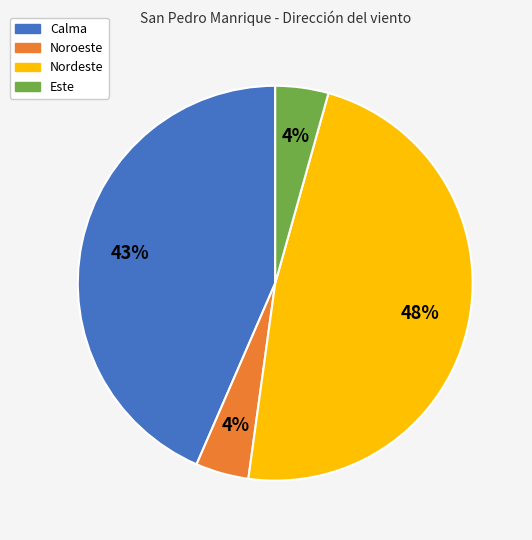

To the nearest percent, what is the average slice percentage?

25%